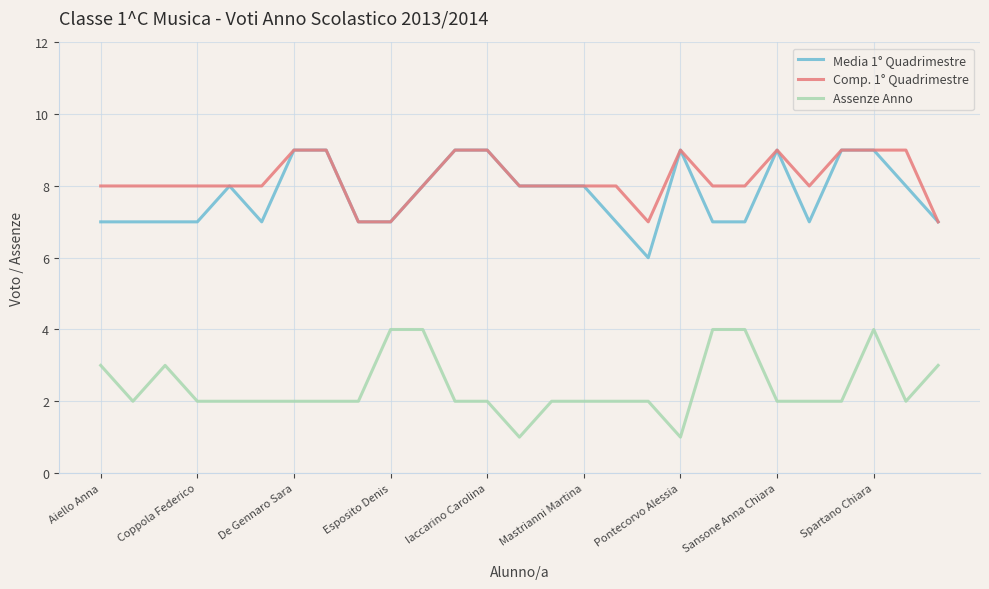

True or false: Assenze Anno and Comp. 1° Quadrimestre intersect in this chart.

False